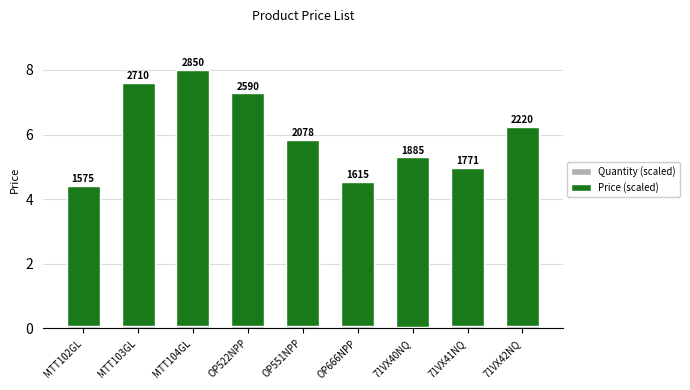

Does the chart contain stacked bars?

Yes